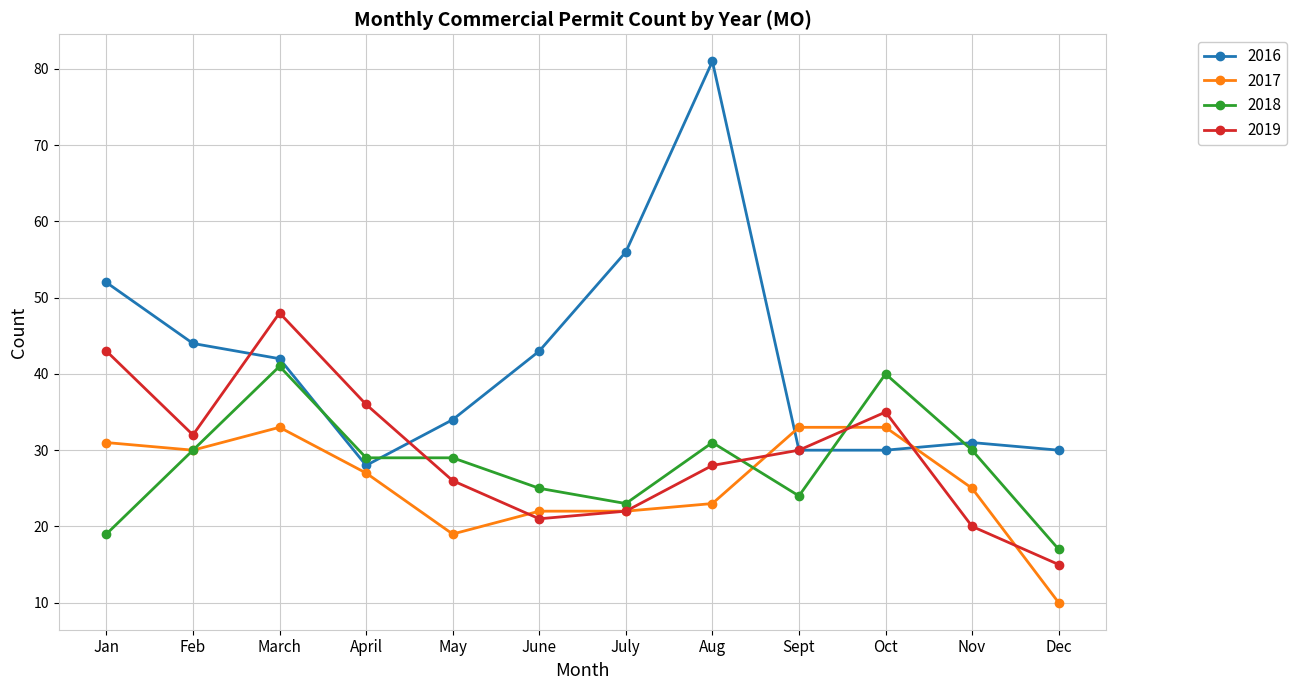

In 2019, how many points are higher than both neighbors (excluding endpoints)?

2